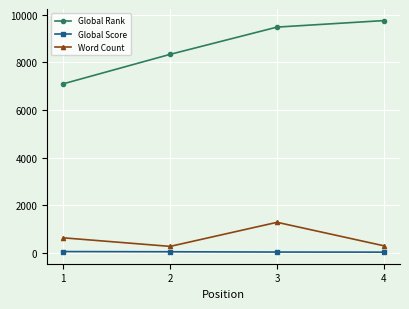

What is the value of the Global Rank point at the 3rd from the left?

9481